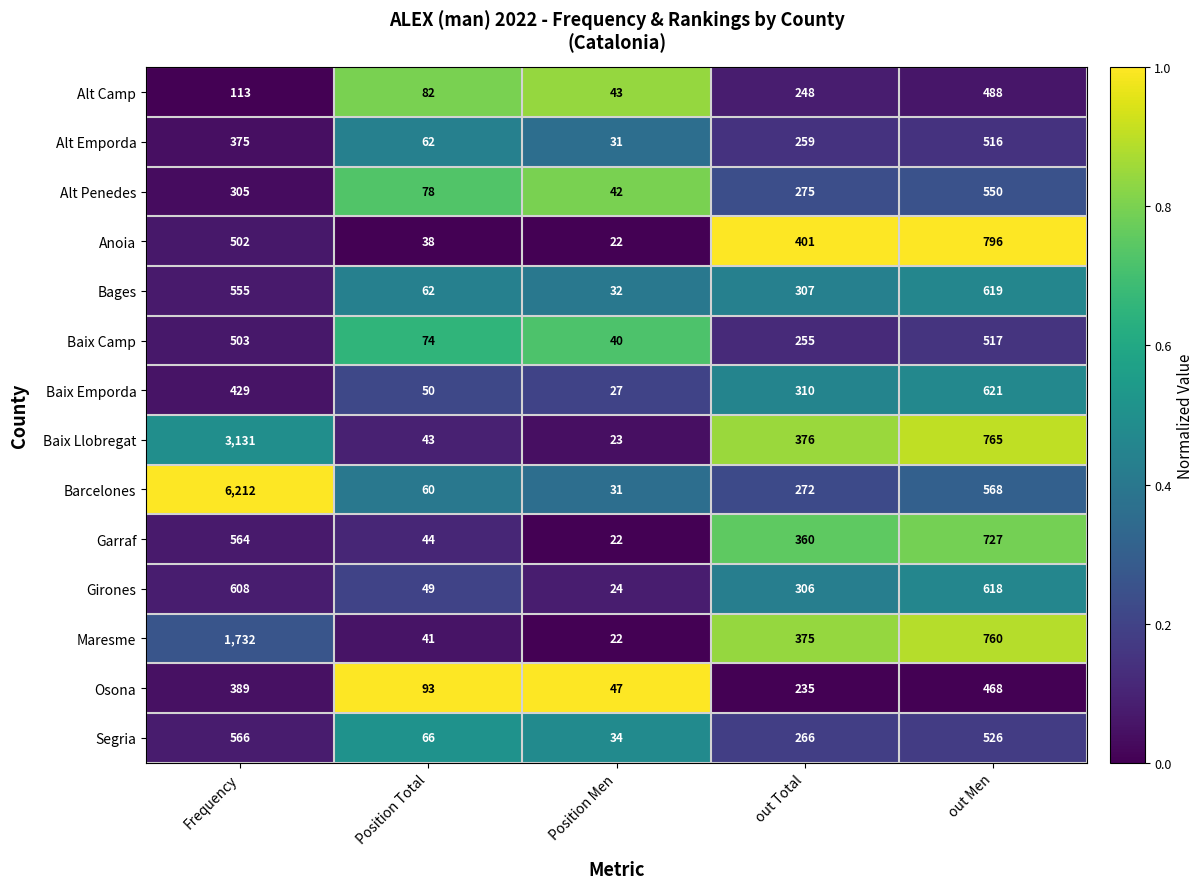

True or false: Baix Llobregat has a value of 376 at out Total.

True